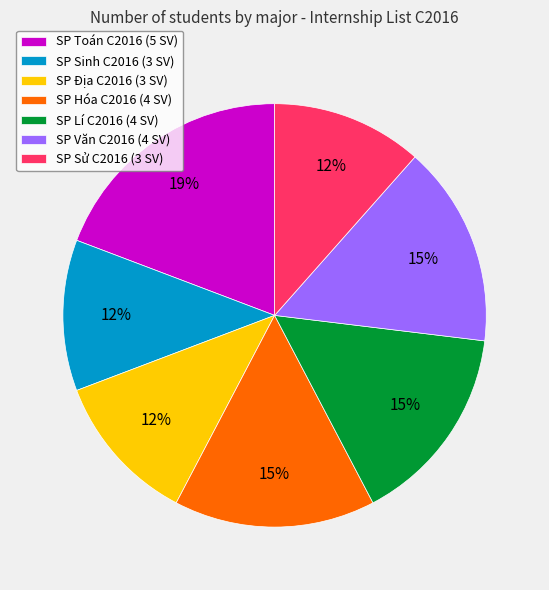

Do SP Hóa C2016 and SP Văn C2016 together represent more than half of the pie?

No